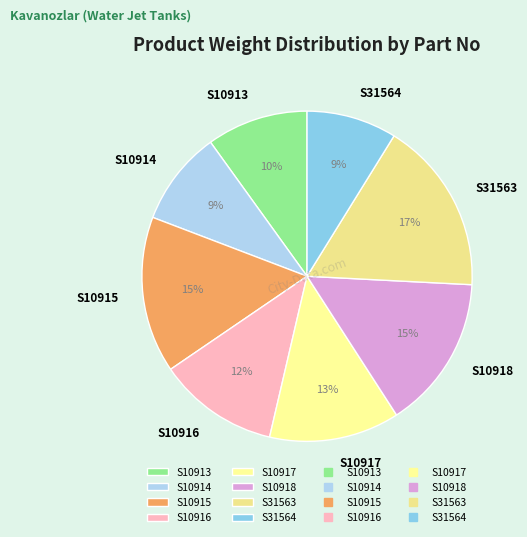

Which slice is the largest?

S31563